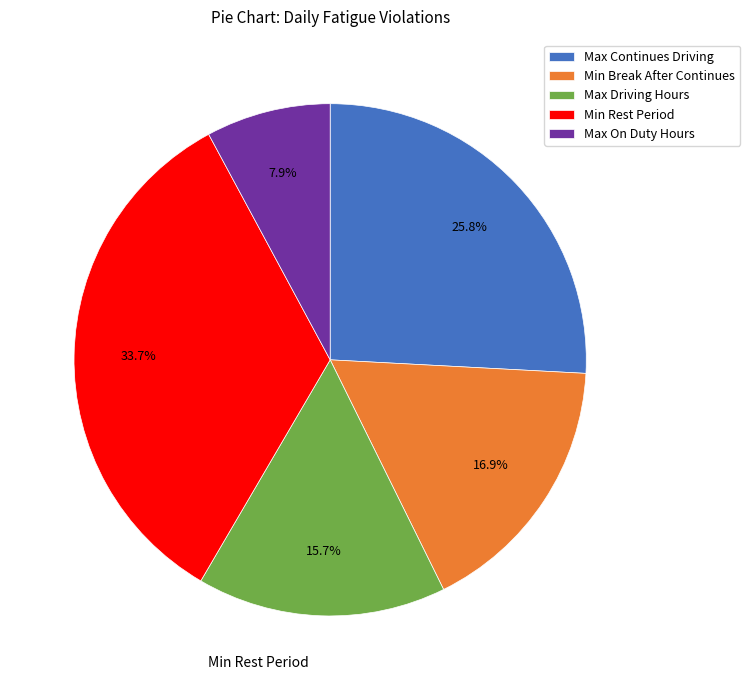

Does Max On Duty Hours account for over 50% of the chart?

No